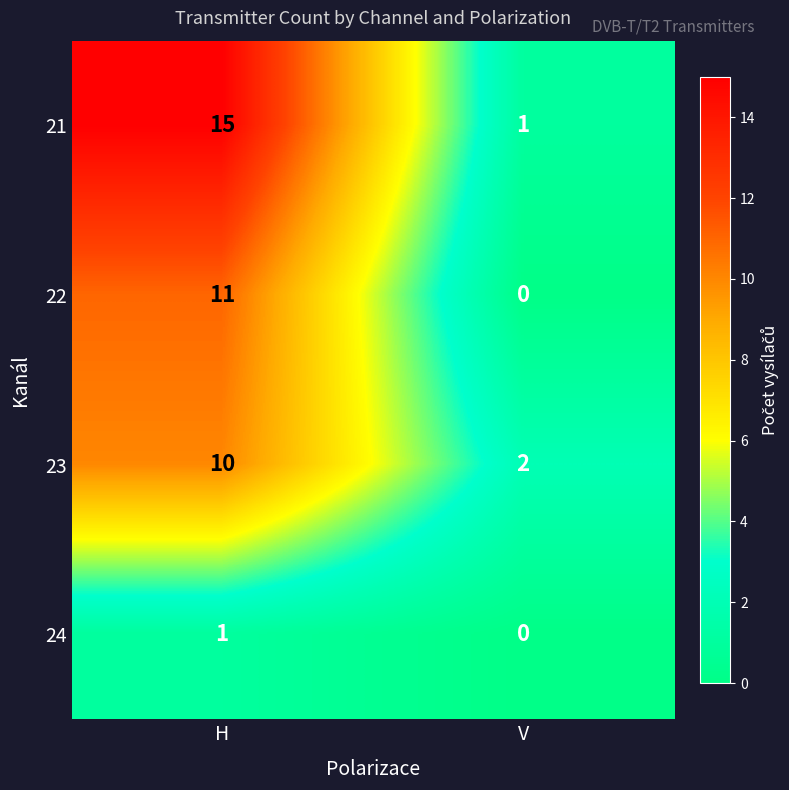

Rank the series by their maximum value, from lowest to highest.

24, 23, 22, 21